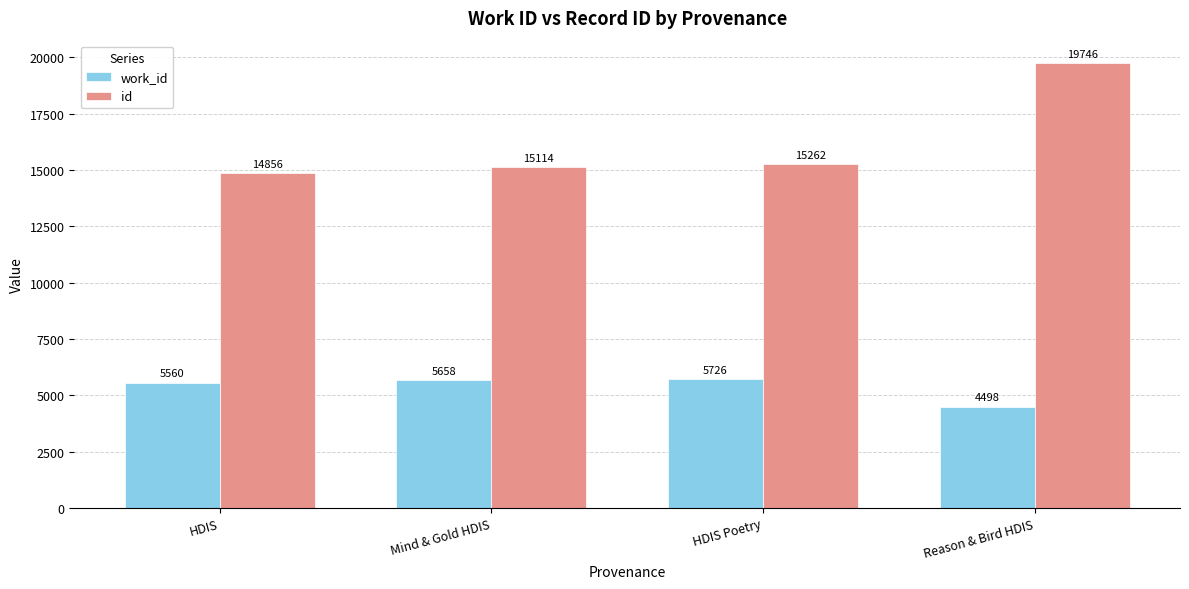

What is the spread (max minus min) of values at HDIS Poetry?

9536